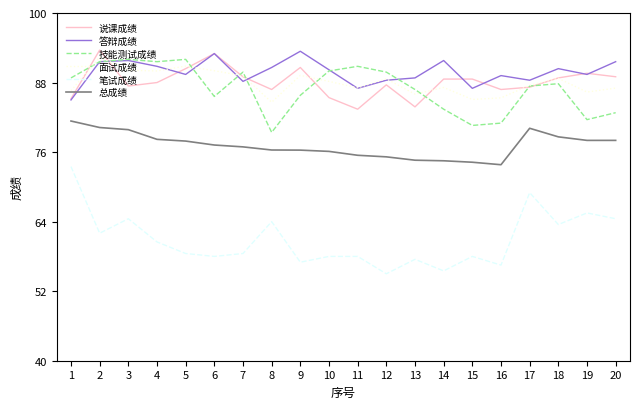

Is it true that 总成绩 equals 133.9 at 5?

False